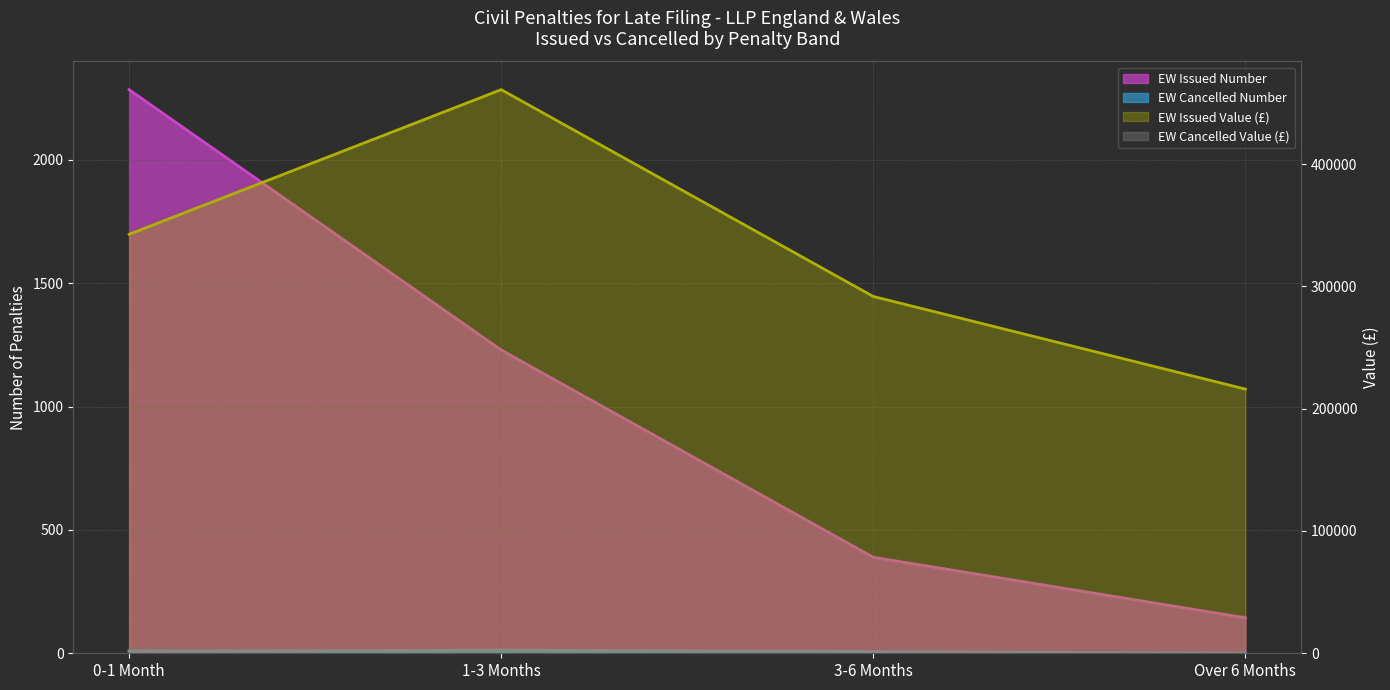

True or false: EW Cancelled Number has more than 1 interior local peaks.

False